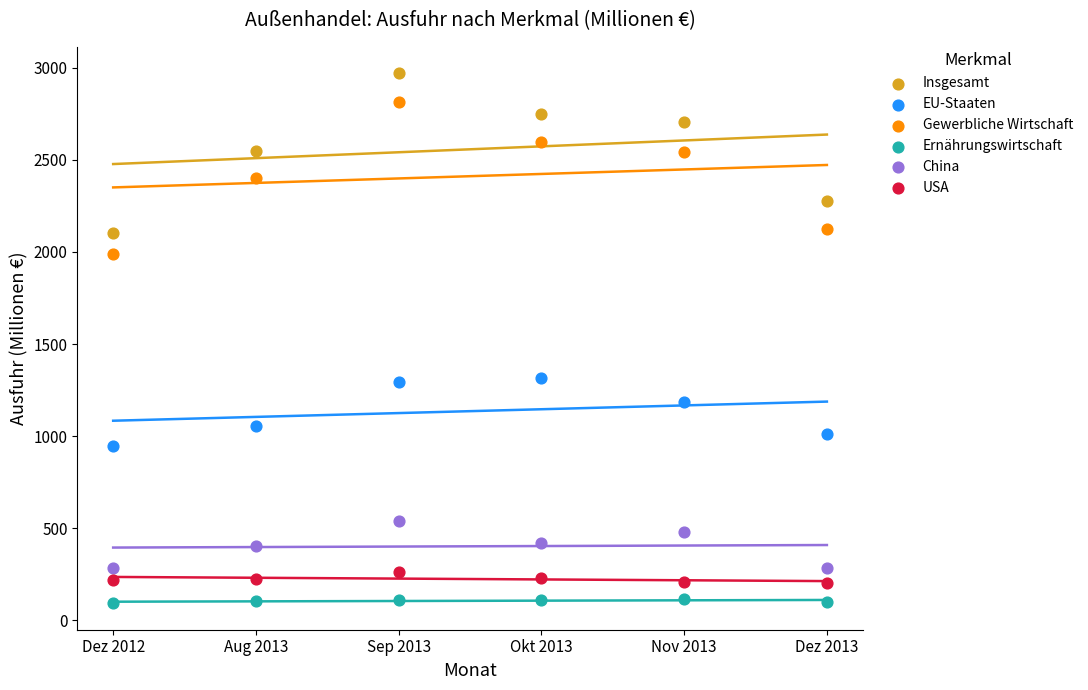

Across all data points, what is the range of Y values (max minus min)?

2876.2